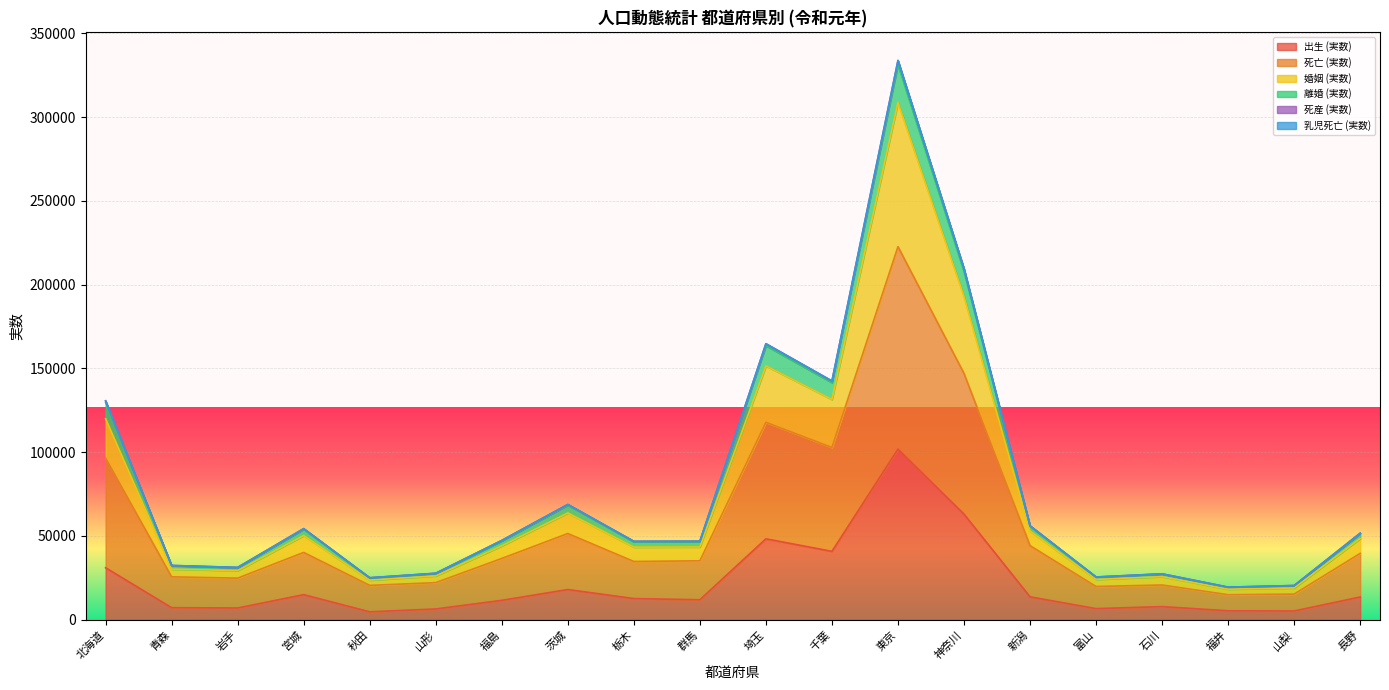

Is the value of 死亡 (実数) at 北海道 greater than the value of 離婚 (実数) at 福井?

Yes